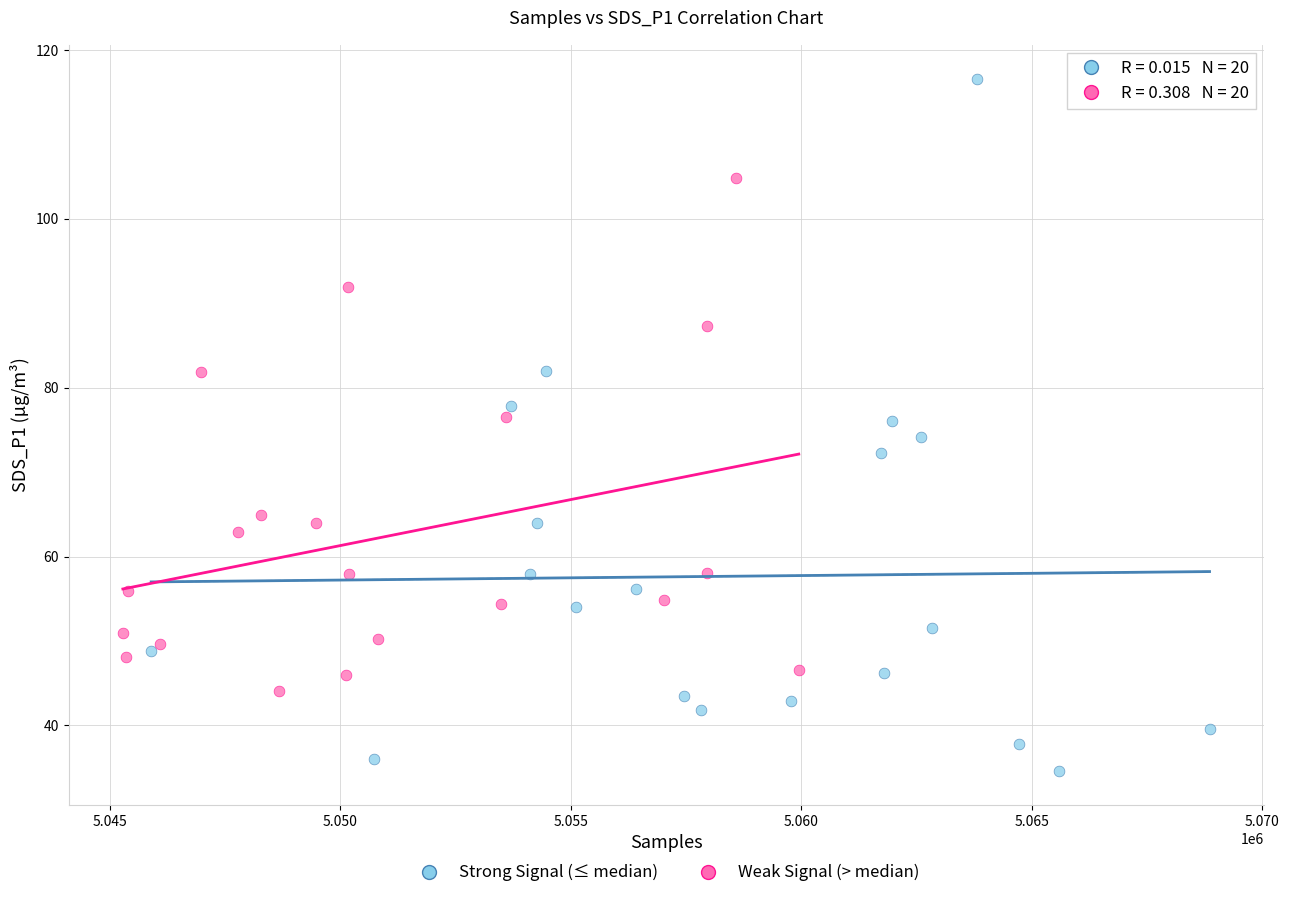

Which series has the largest Y range (max minus min)?

Strong Signal (≤ median)